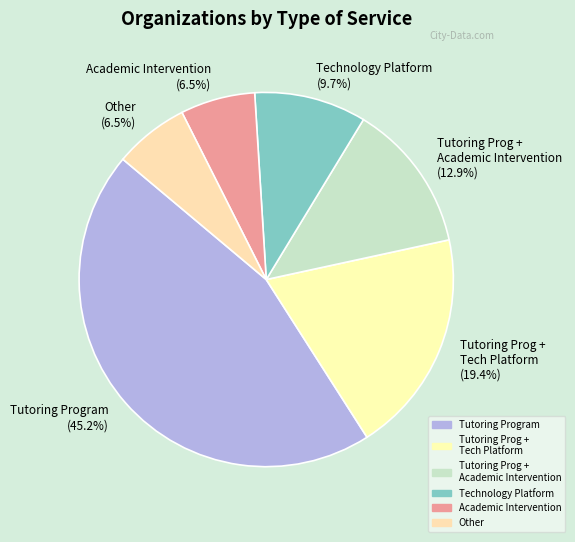

Is there a majority slice in this chart?

No